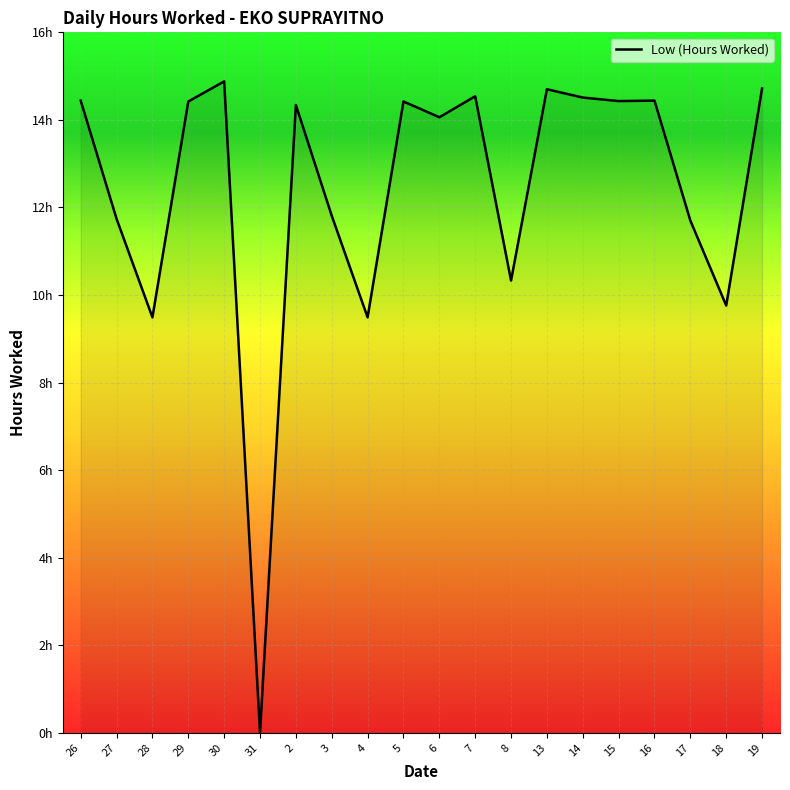

Does the chart display data point markers on the line(s)?

No